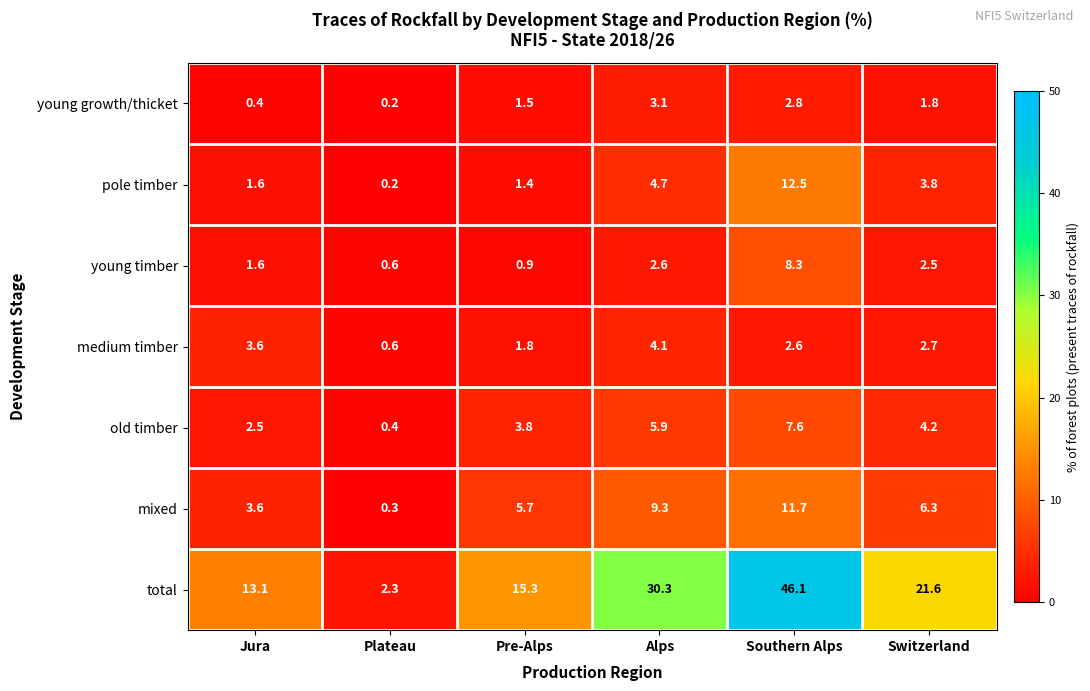

At which label is pole timber closest to 6?

Alps